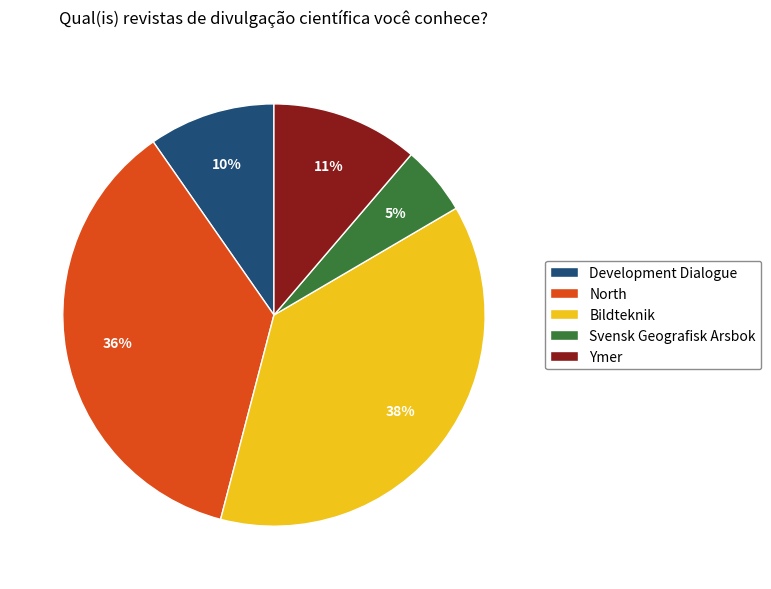

Does any single category account for the majority?

No